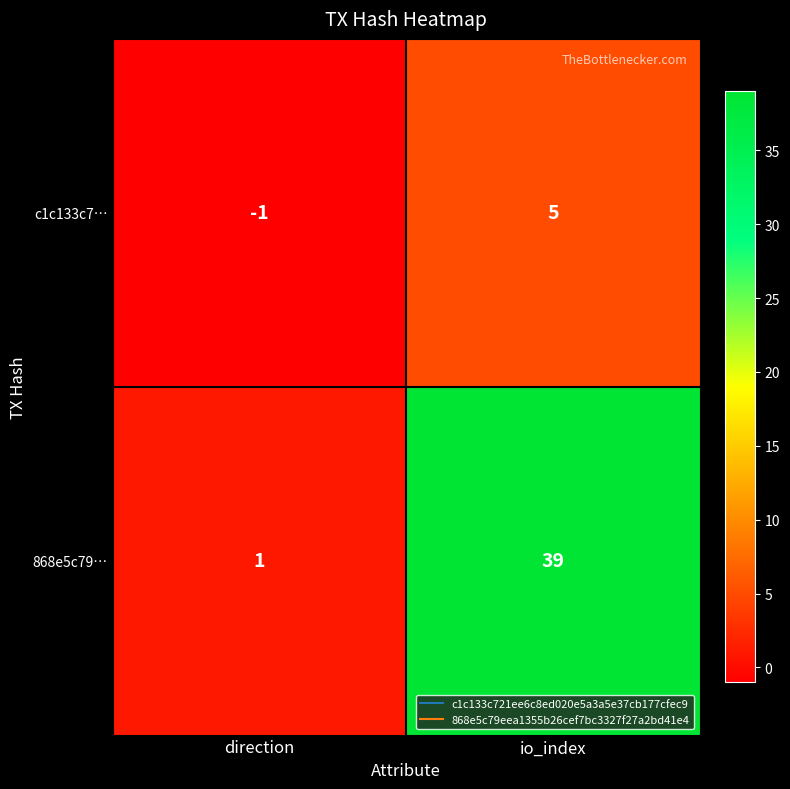

The value of c1c133c7… at direction is -2. True or false?

False